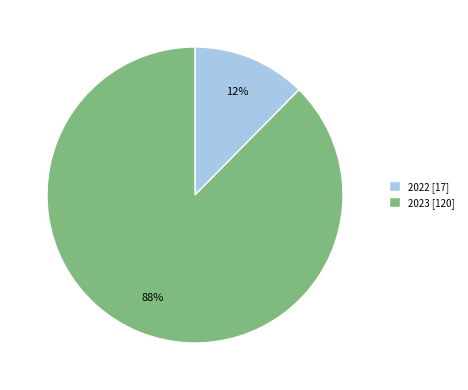

To the nearest percent, what is the average slice percentage?

50%